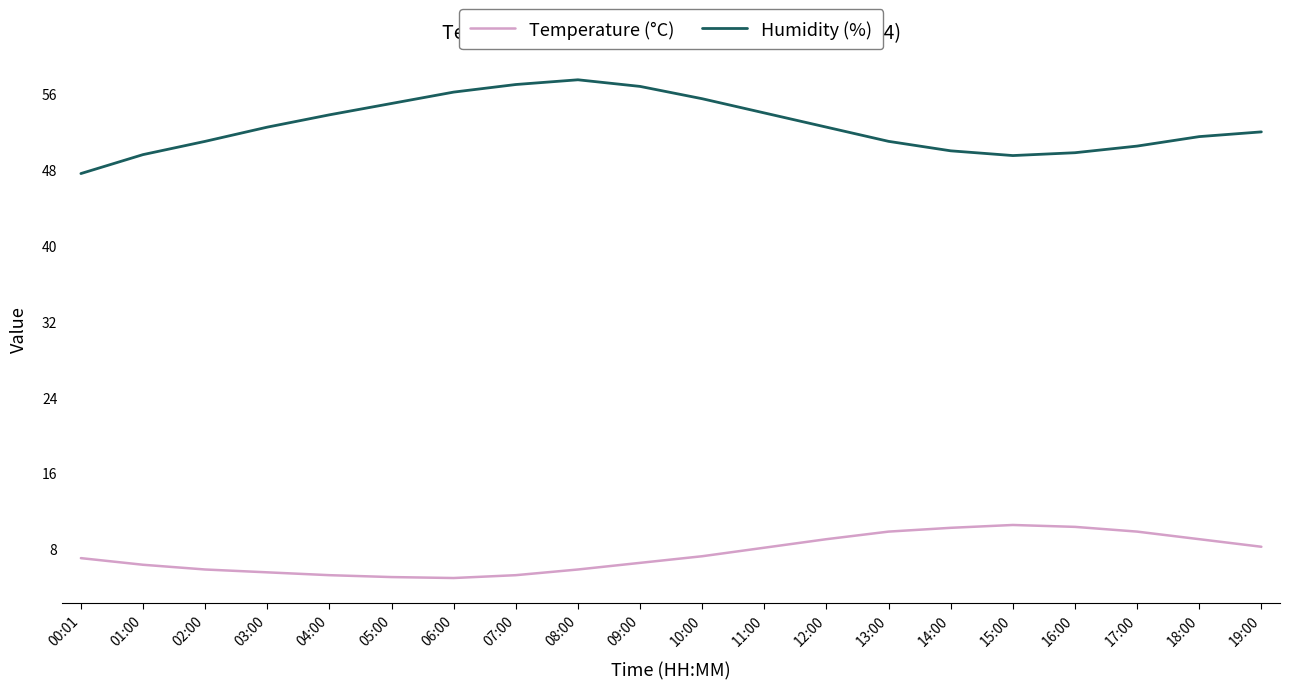

List the series in order of their peak value, highest first.

Humidity (%), Temperature (°C)